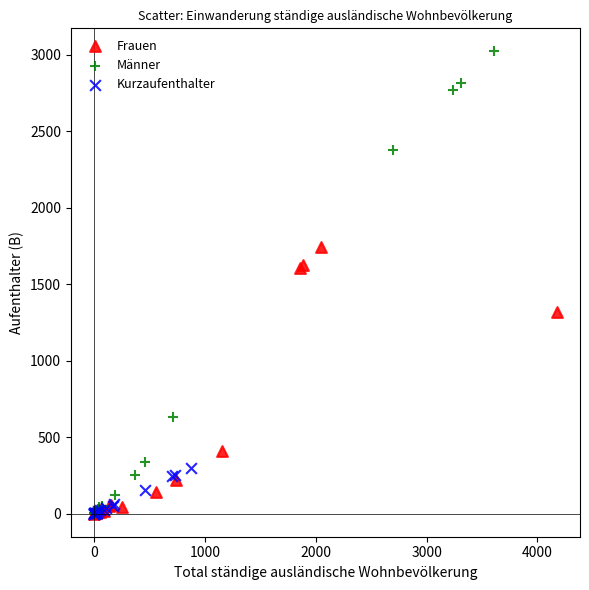

Which series reaches the maximum Y coordinate?

Männer